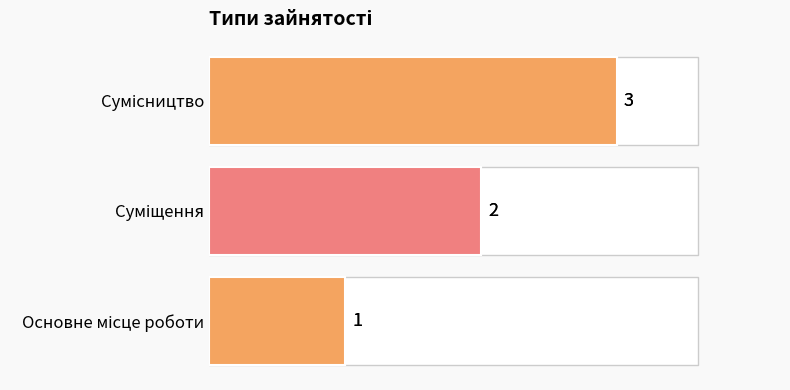

How many values exceed 2?

1